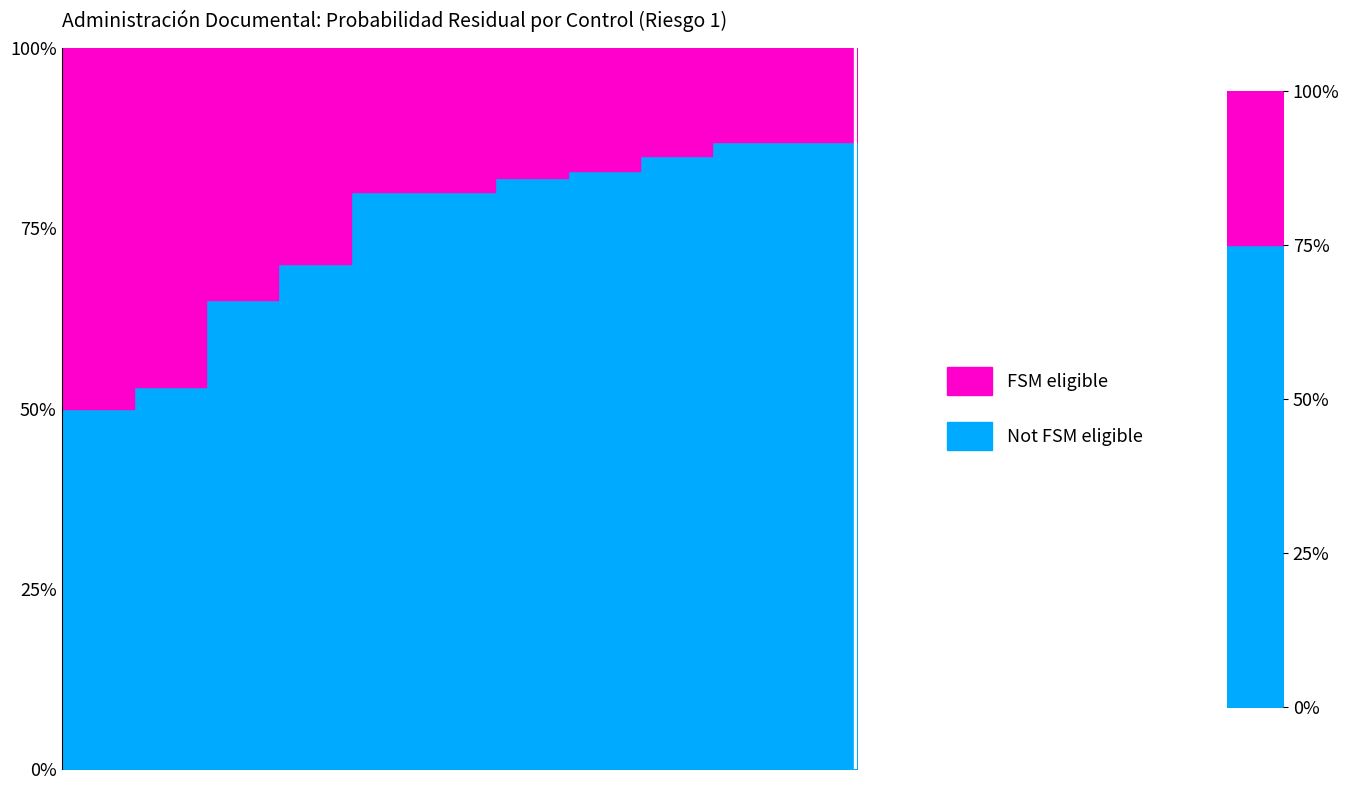

What is the total value across all series at 11?

1.0